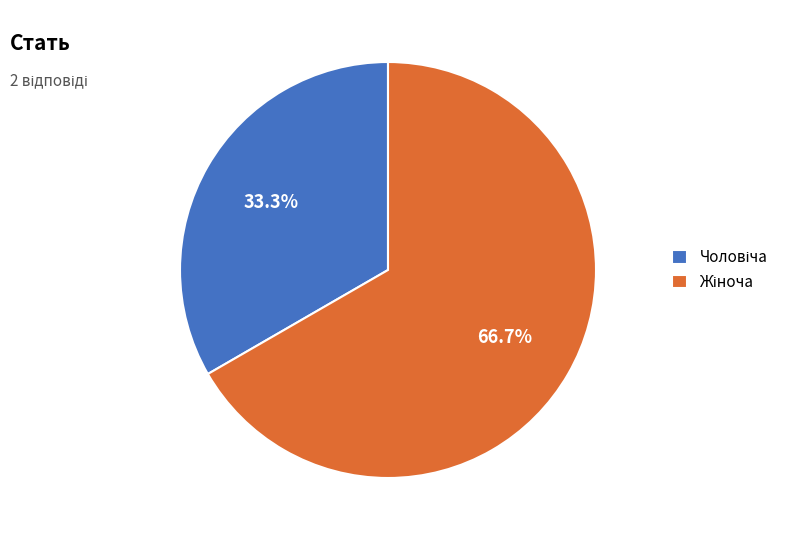

Is there any slice that represents more than half of the pie?

Yes